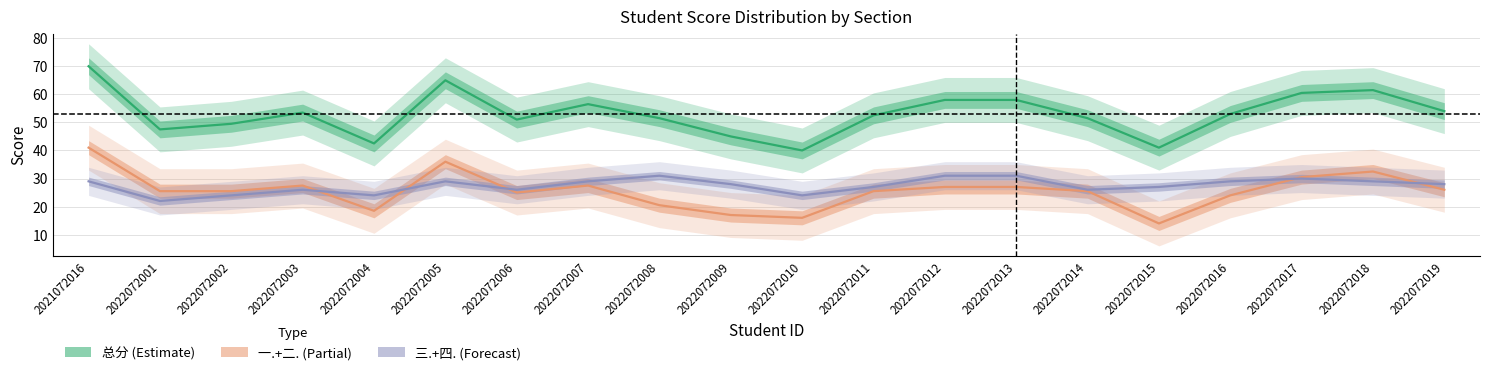

The 一.(30分)+二.(30分) series shows 21.1 at 2022072017. True or false?

False